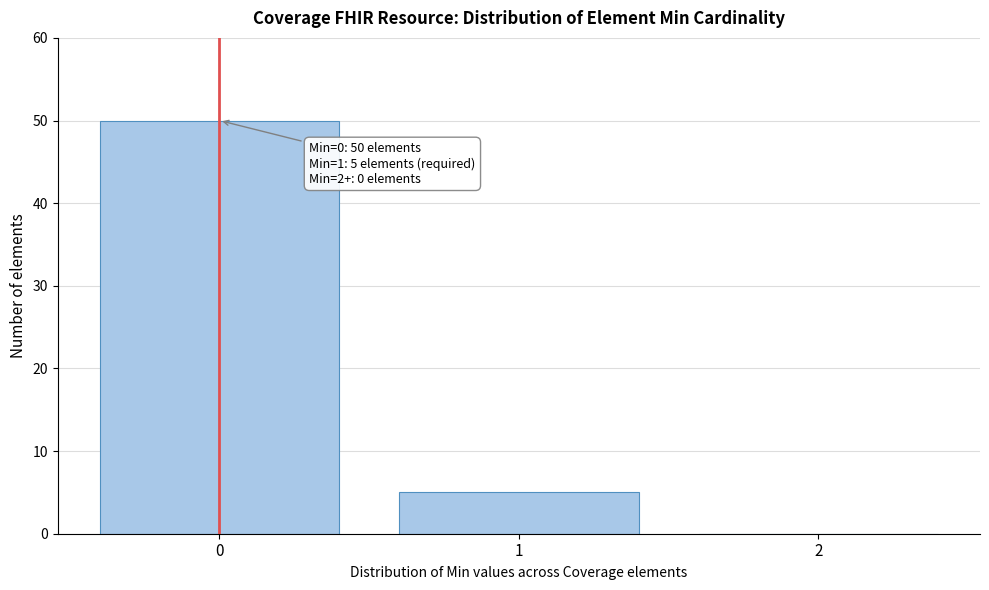

Reading right to left, what are all the values shown in this chart?

2=0	1=5	0=50